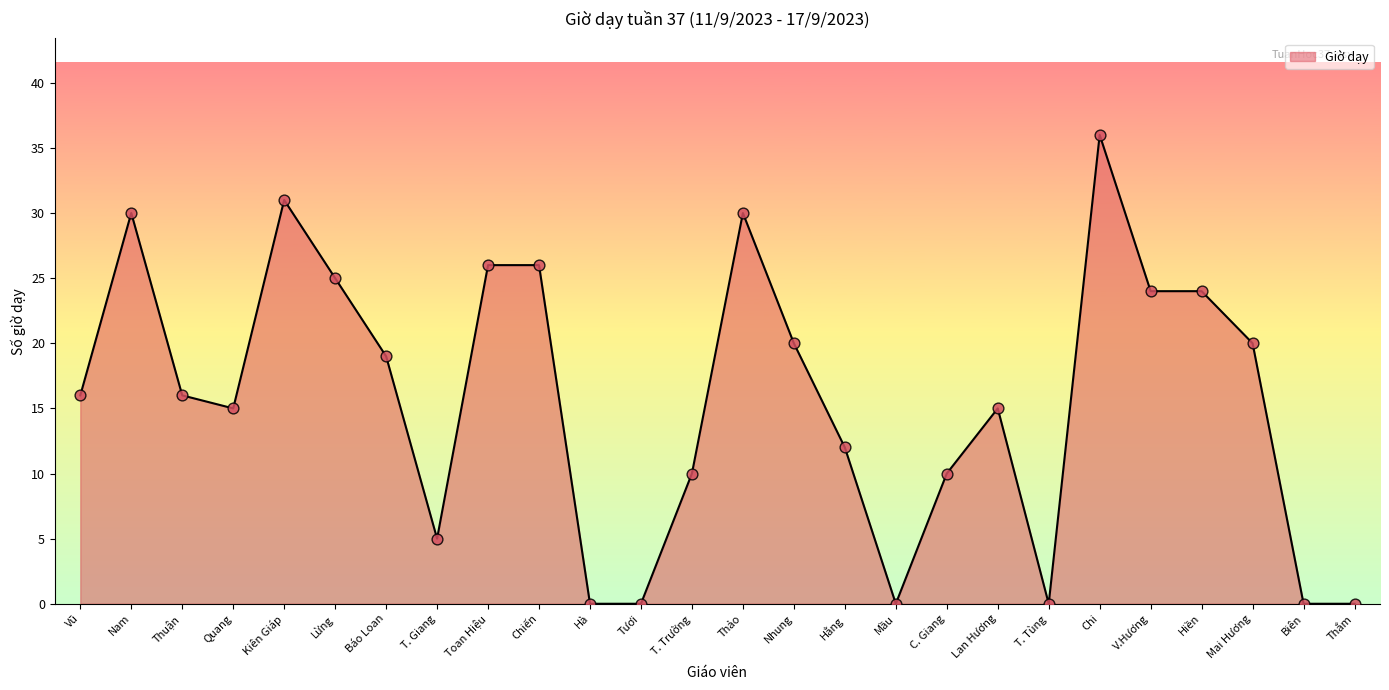

Approximately how many times larger is the value at Mai Hương compared to Chi?

0.6